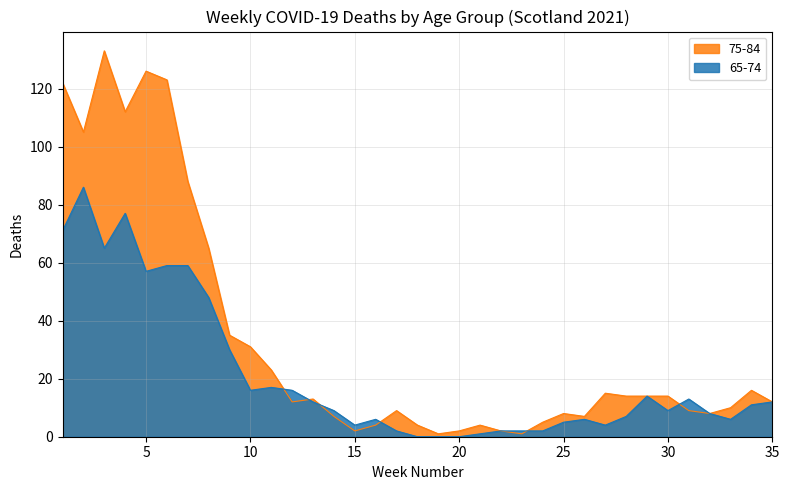

The 65-74 series shows 18 at 31. True or false?

False